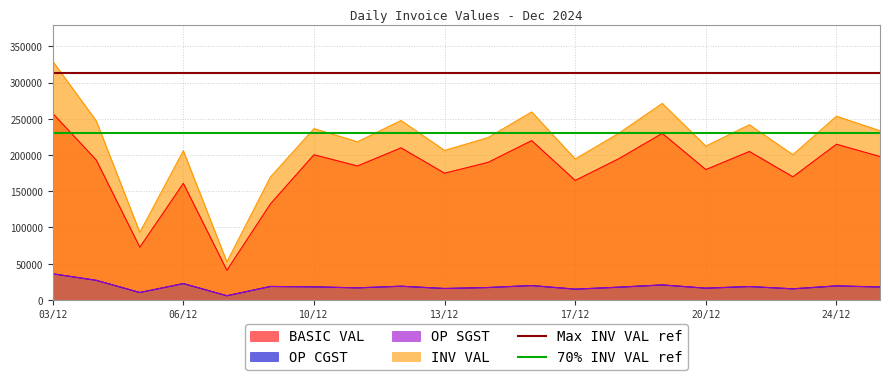

What is the maximum value for 70% INV VAL ref?

230780.9